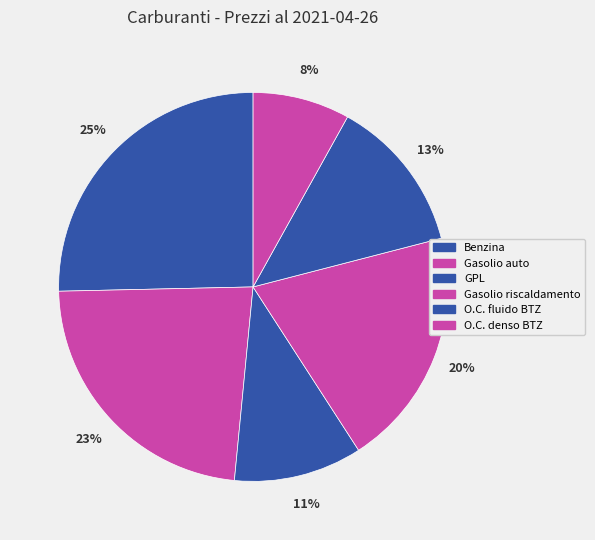

How many slices are in this pie chart?

6